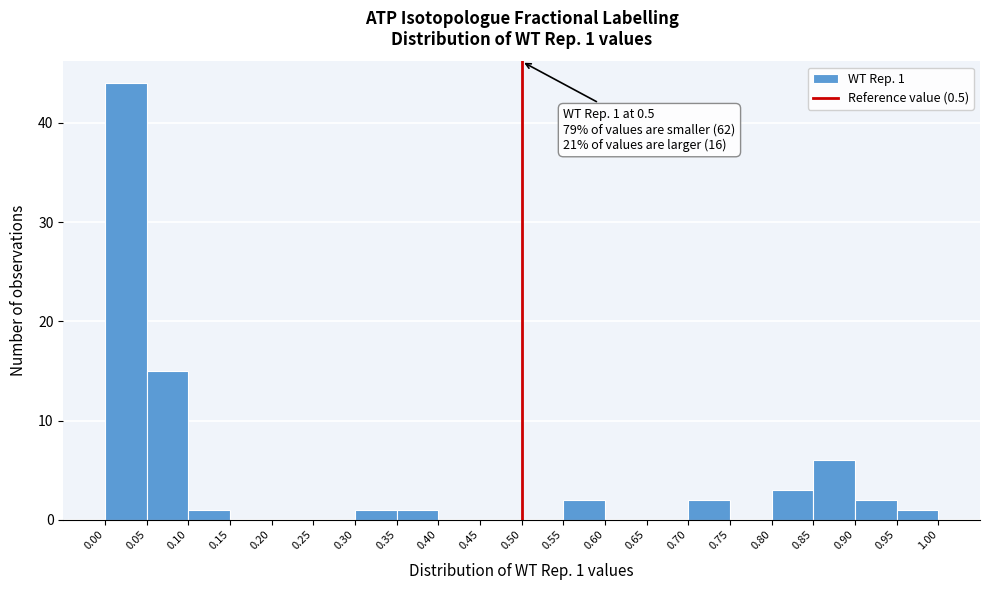

Which range on the x-axis has the tallest bar?

0.00 to 0.05